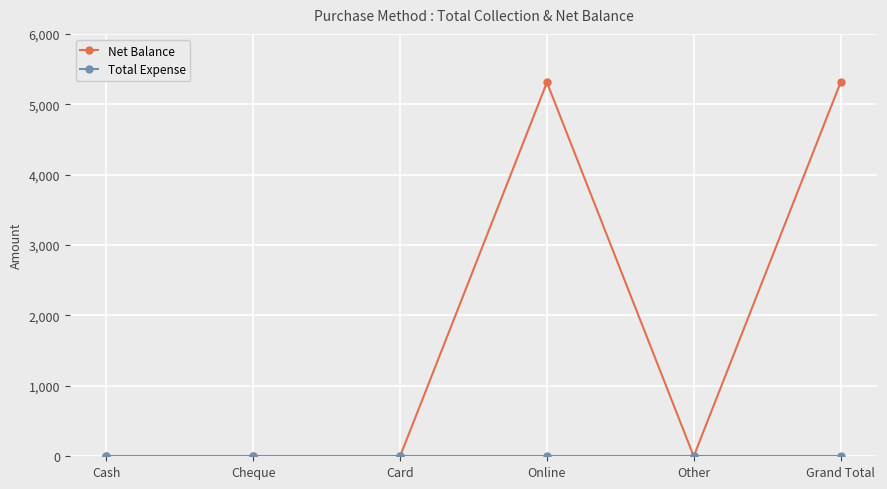

Does the chart display data point markers on the line(s)?

Yes